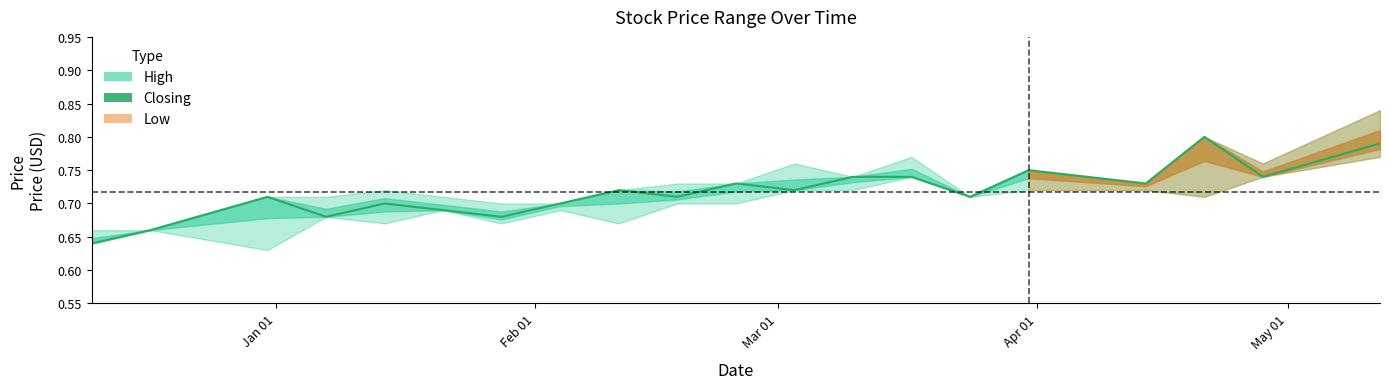

What is the smallest value displayed?

0.6